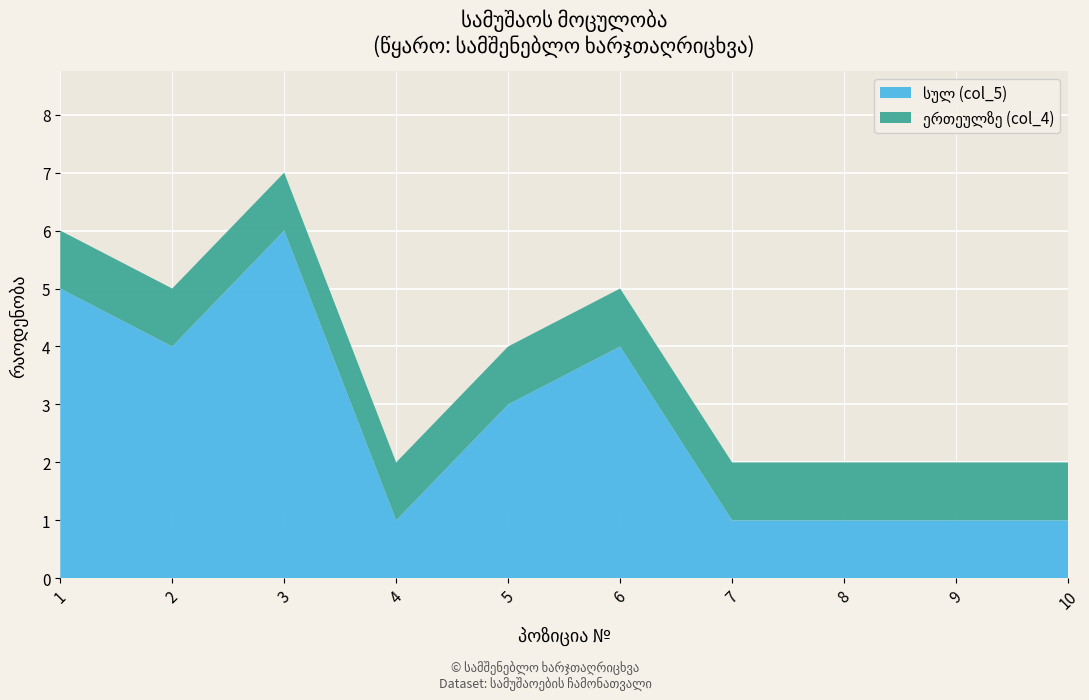

Reading left to right, what are all the values shown in this chart?

სულ (col_5): 1=5	2=4	3=6	4=1	5=3	6=4	7=1	8=1	9=1	10=1
ერთეულზე (col_4): 1=1	2=1	3=1	4=1	5=1	6=1	7=1	8=1	9=1	10=1